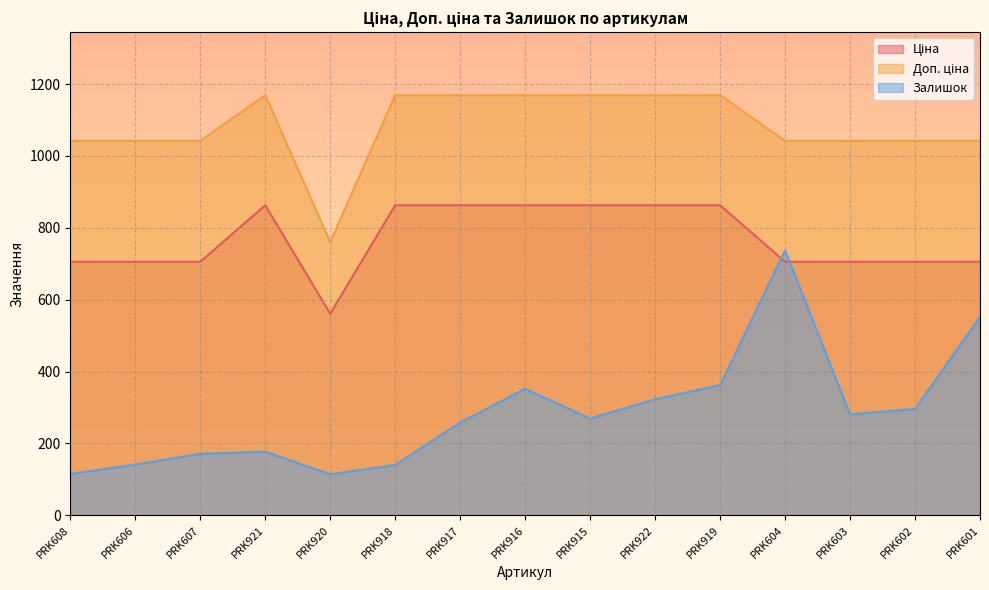

What is the label of the 13th point from the left?

PRK603